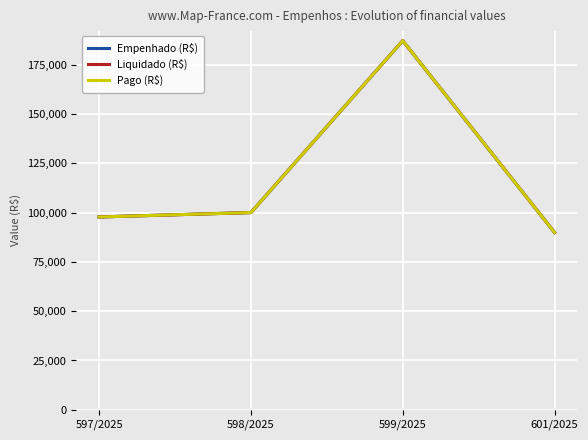

True or false: Empenhado (R$) and Pago (R$) cross at least once.

False